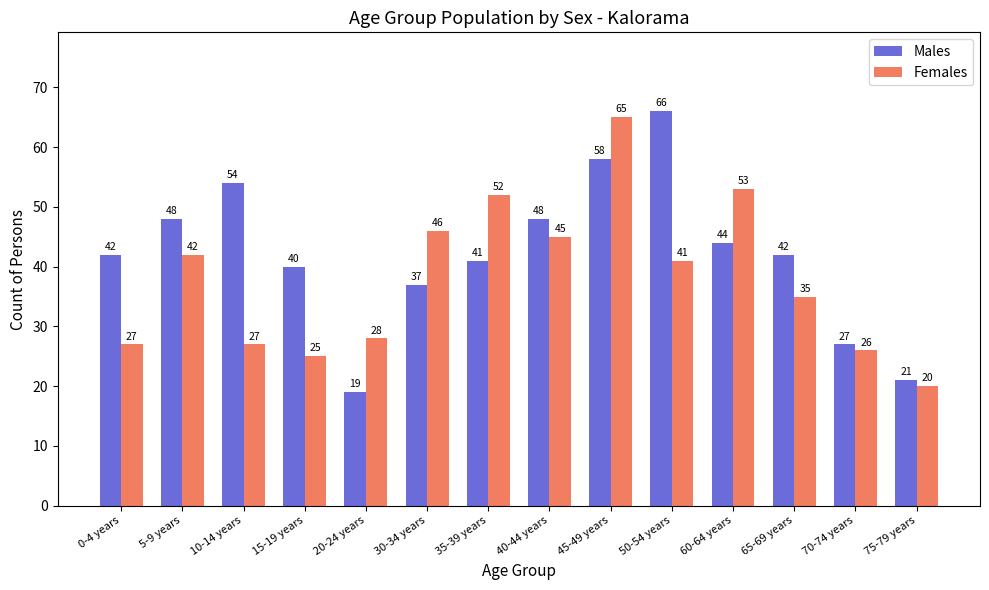

What is the label of the 13th bar from the left?

70-74 years